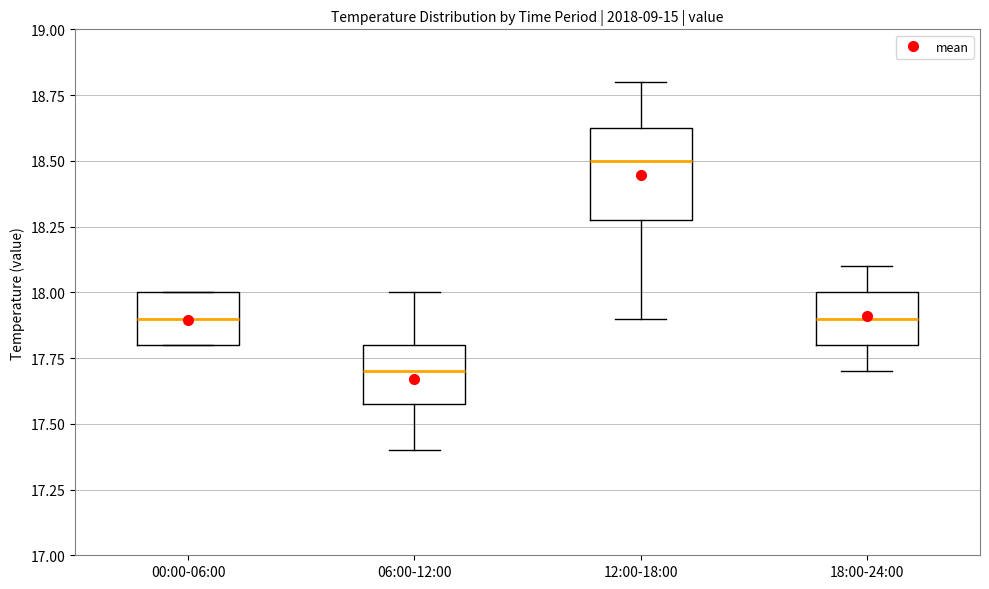

Which box has the lowest median line?

06:00-12:00